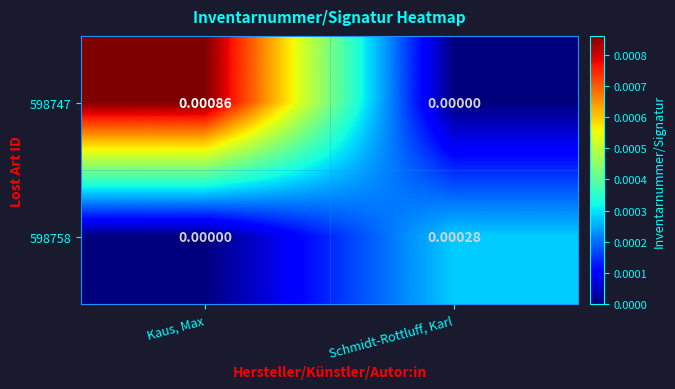

At which label is 598747 closest to 0?

Schmidt-Rottluff, Karl